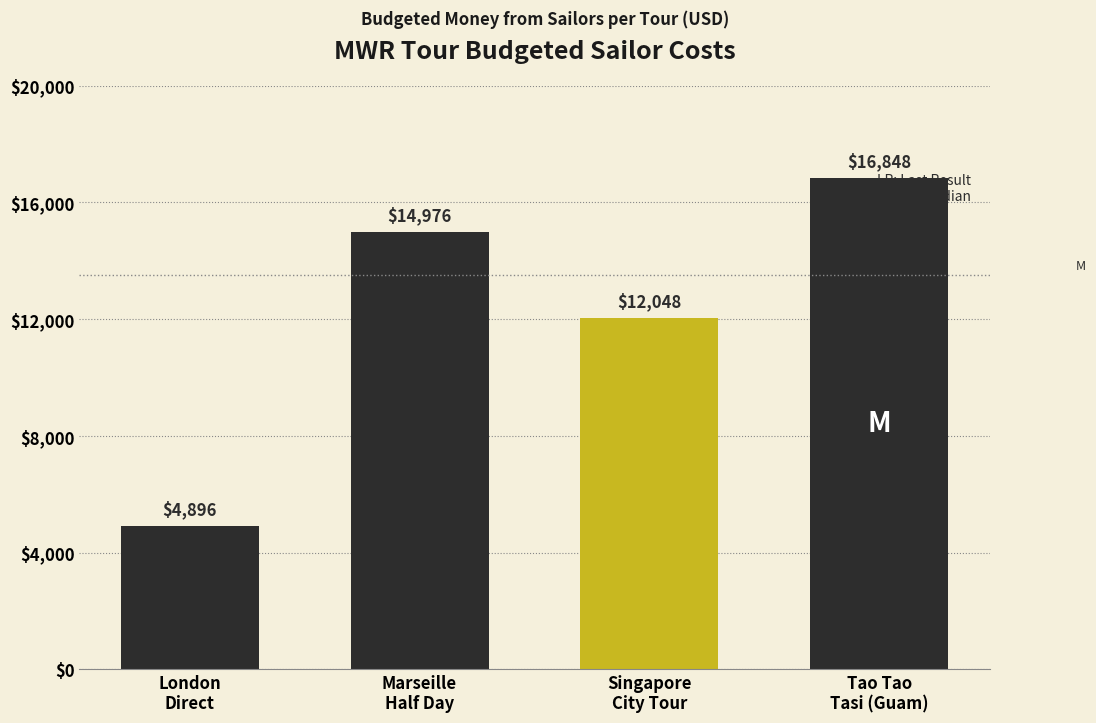

What is the value of the 1st bar from the left?

4896